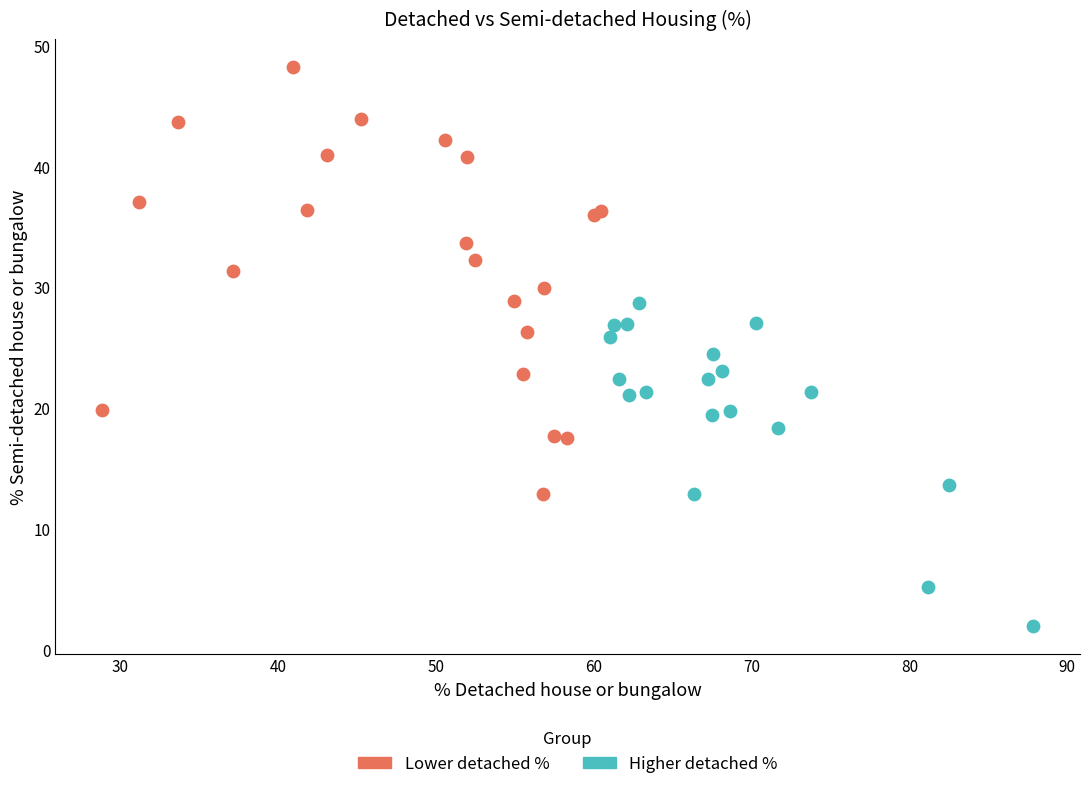

Which series contains the highest Y value?

Lower detached %